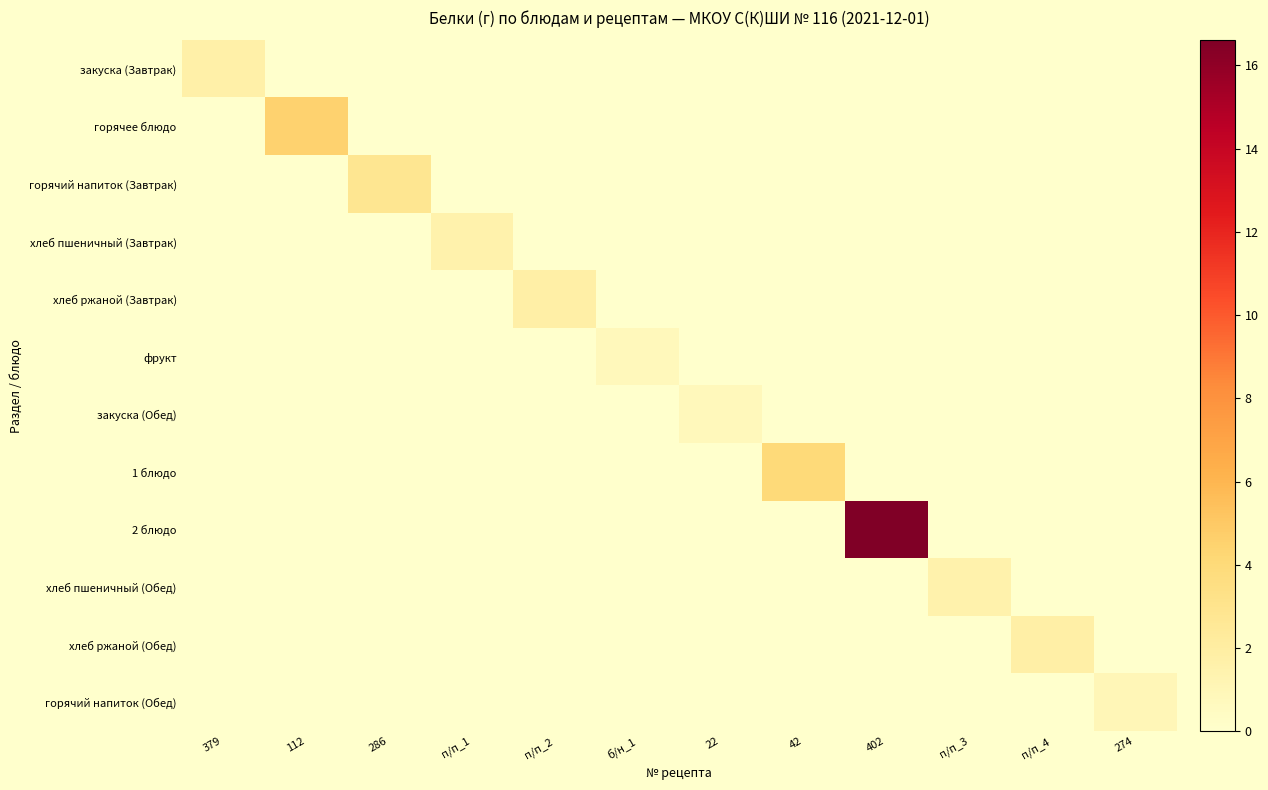

Between б/н_1 and 42, which is larger?

42